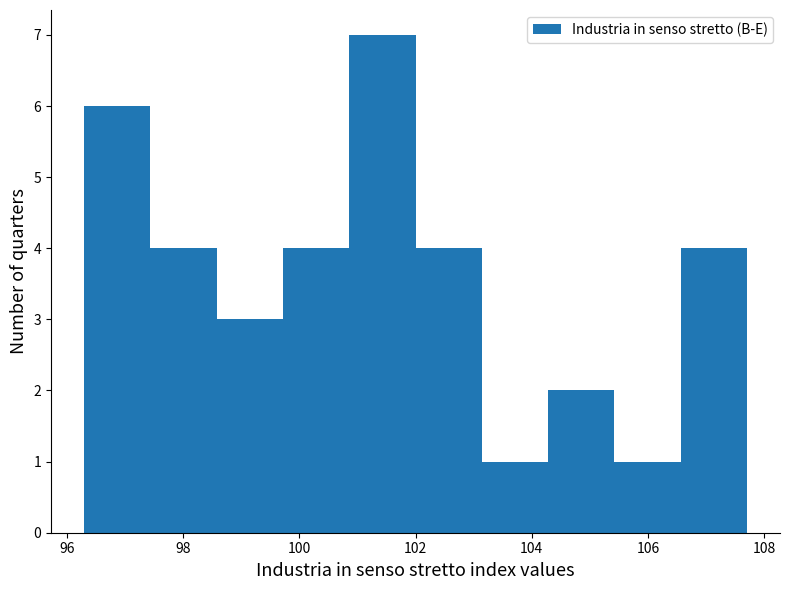

How tall is the bar that spans 106.56 to 107.70 on the x-axis? Neither the bar edges nor the heights are printed on the chart, so give them approximately, as read against the axes.

4